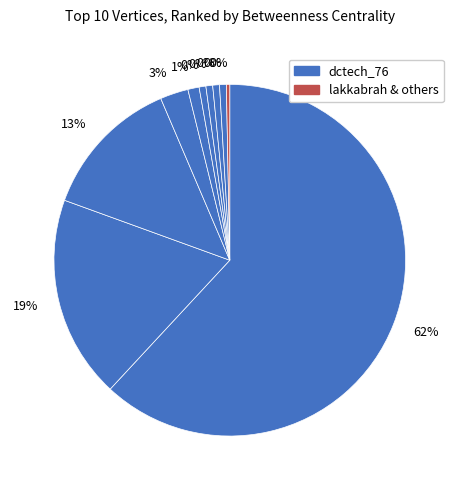

To the nearest percent, what percentage of the pie is dctech_76?

62%